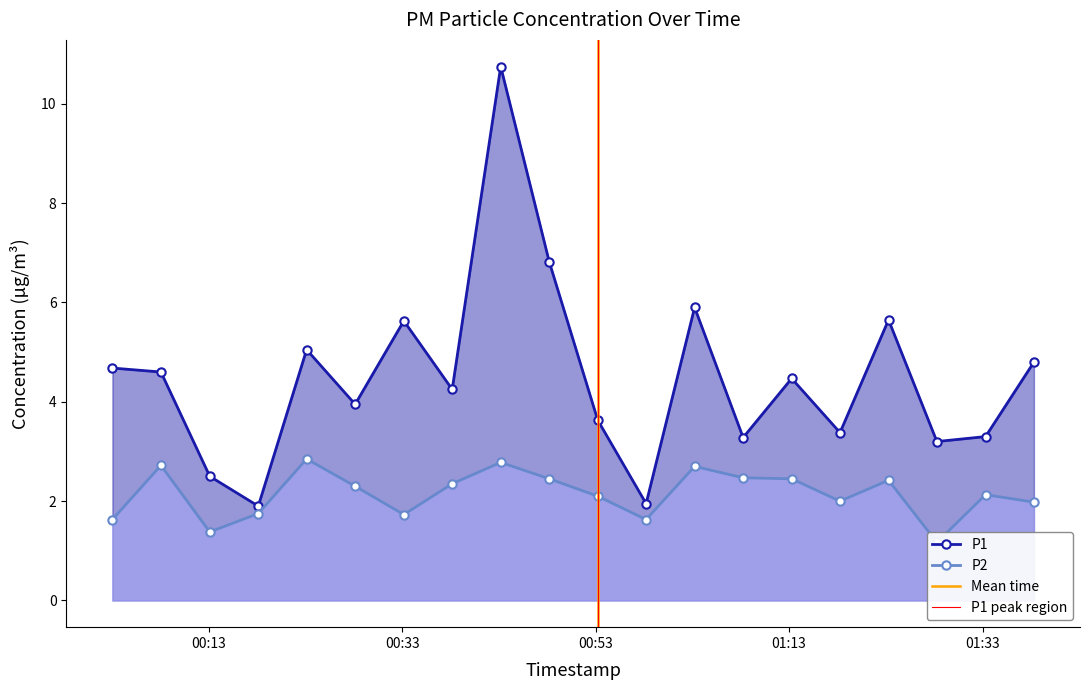

What position from the right is 2023-11-19T00:48:12?

11